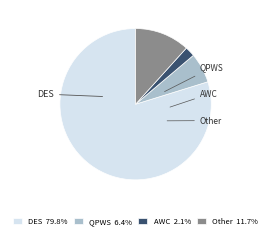

Is there any slice that represents more than half of the pie?

Yes